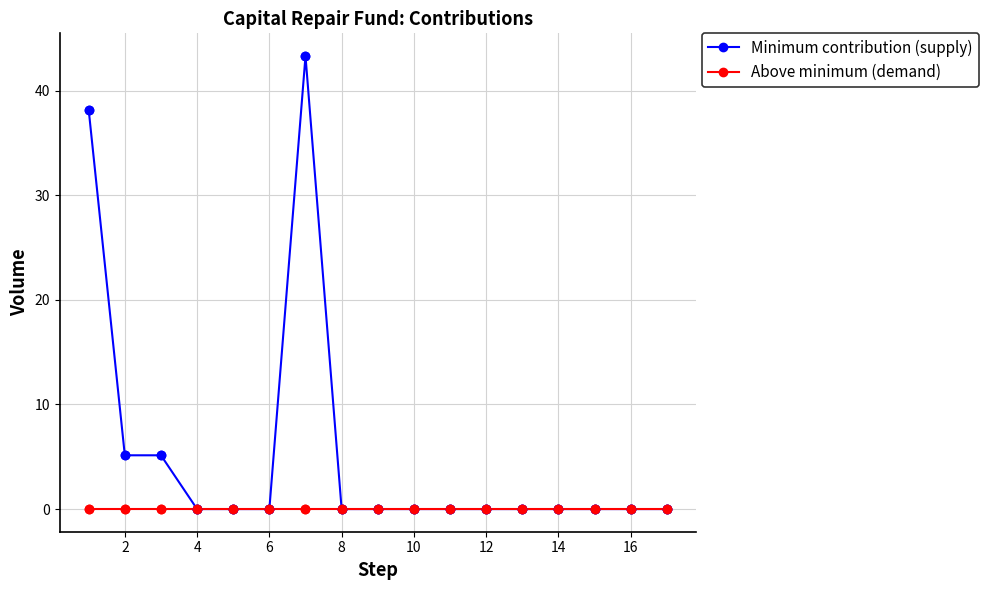

Which series has the widest spread of values?

Minimum contribution (supply)